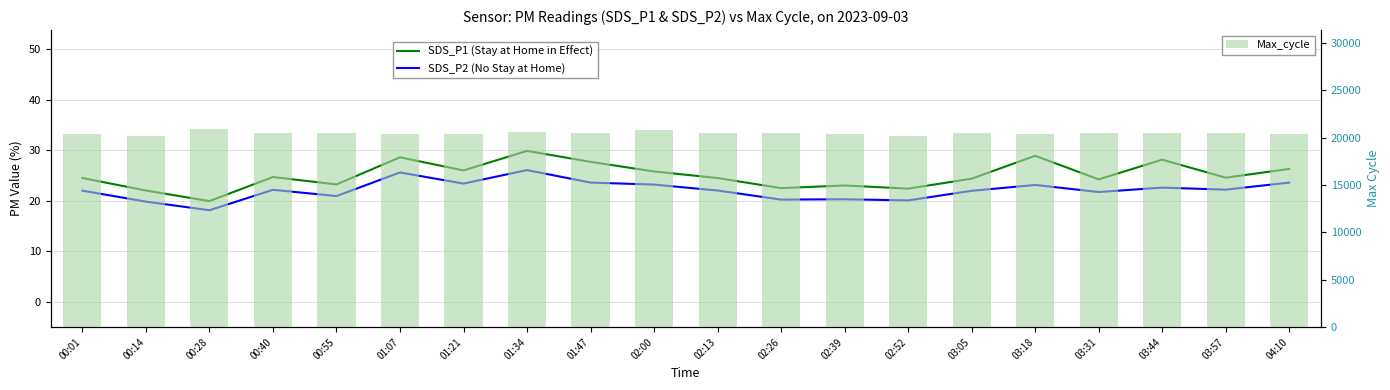

What is the spread (max minus min) of values at 00:40?

20432.8